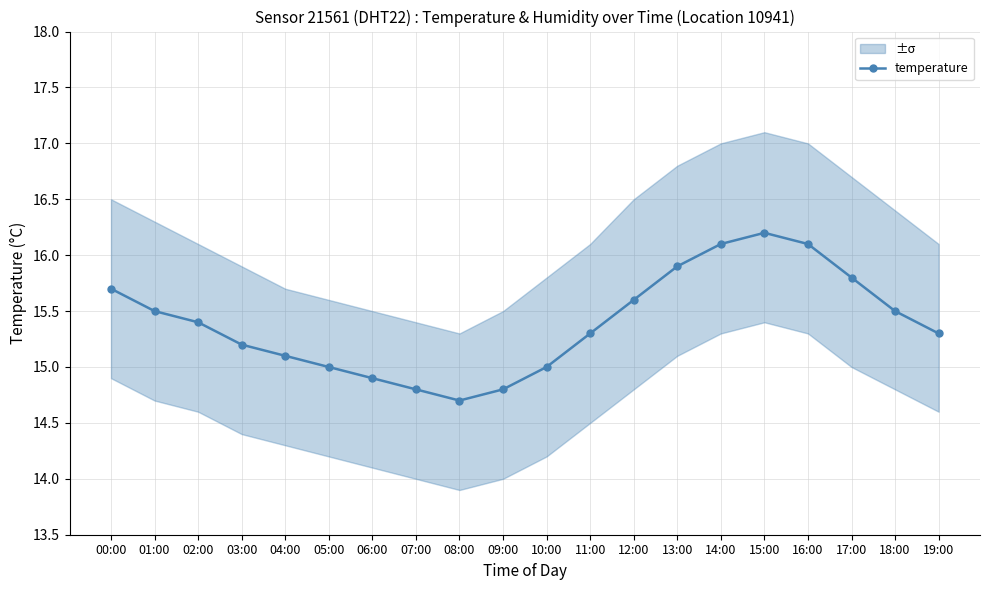

Reading left to right, list all the values displayed in this chart.

00:00=15.7	01:00=15.5	02:00=15.4	03:00=15.2	04:00=15.1	05:00=15.0	06:00=14.9	07:00=14.8	08:00=14.7	09:00=14.8	10:00=15.0	11:00=15.3	12:00=15.6	13:00=15.9	14:00=16.1	15:00=16.2	16:00=16.1	17:00=15.8	18:00=15.5	19:00=15.3